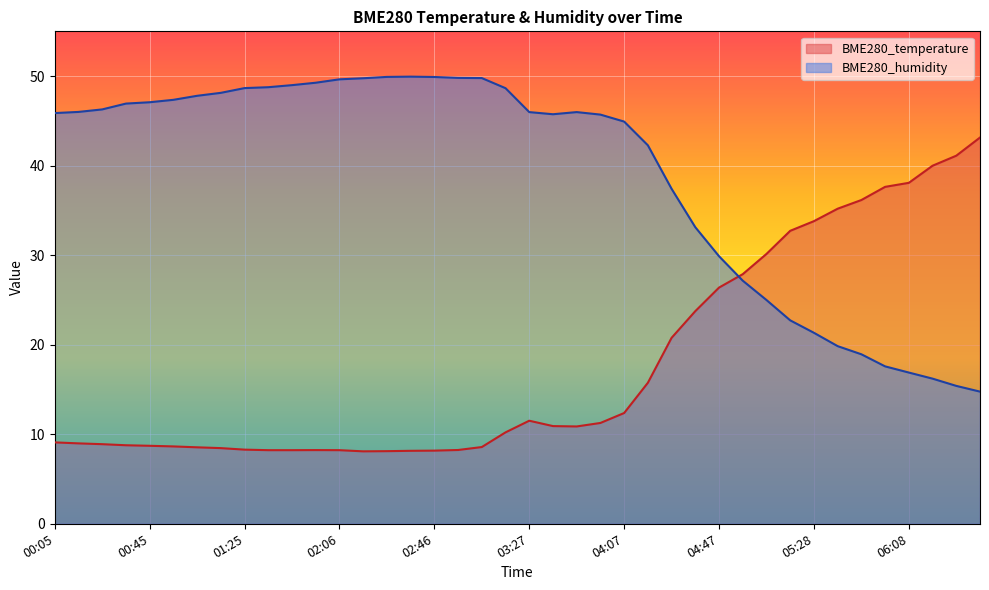

Reading left to right, what are all the values shown in this chart?

BME280_temperature: 9.1	9.0	8.9	8.8	8.7	8.6	8.5	8.4	8.3	8.2	8.2	8.2	8.2	8.1	8.1	8.2	8.2	8.2	8.6	10.2	11.5	10.9	10.9	11.3	12.4	15.8	20.8	23.8	26.4	27.9	30.1	32.7	33.8	35.2	36.2	37.6	38.1	40.0	41.1	43.1
BME280_humidity: 45.9	46.0	46.3	46.9	47.1	47.4	47.8	48.1	48.7	48.8	49.0	49.3	49.6	49.8	49.9	49.9	49.9	49.8	49.8	48.6	46.0	45.7	46.0	45.7	44.9	42.3	37.4	33.1	29.9	27.1	25.0	22.7	21.3	19.8	18.9	17.6	16.9	16.2	15.4	14.8